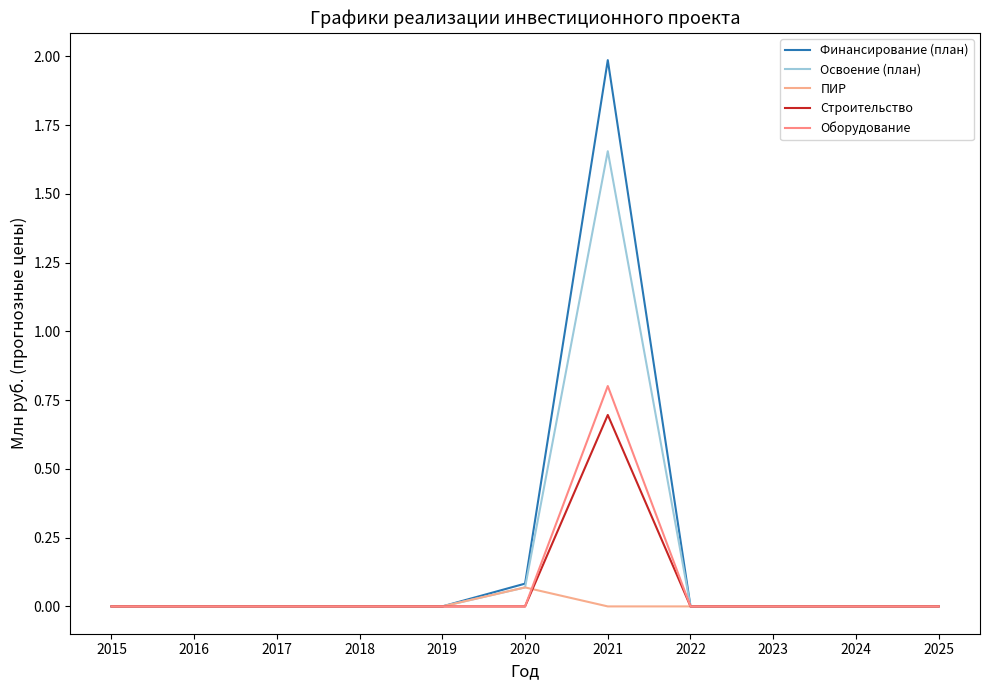

What is the total value across all series at 2021?

5.1